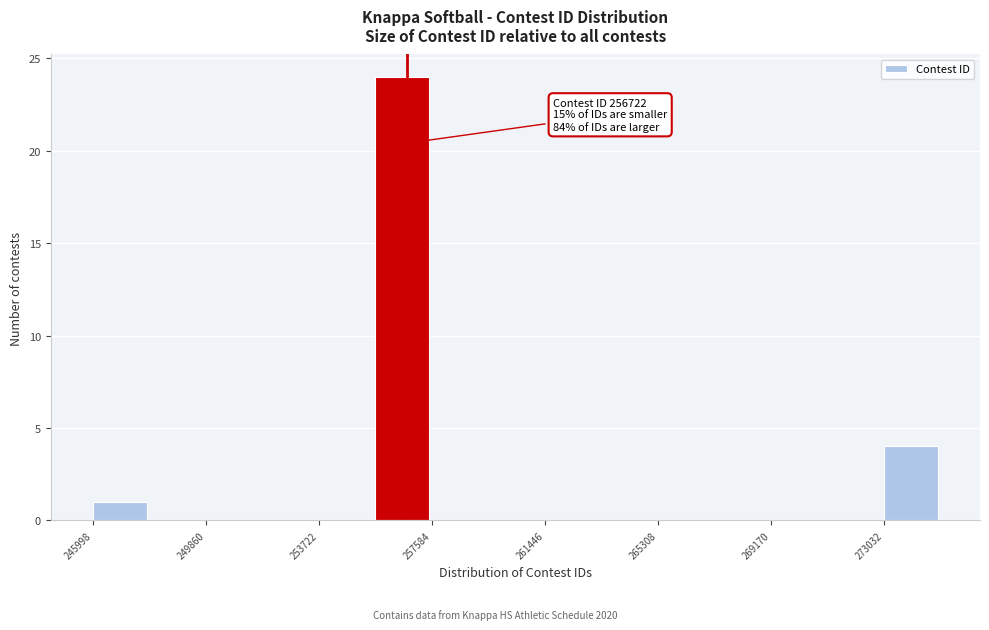

Read against the x-axis, roughly where is the centre of the tallest bar?

256500